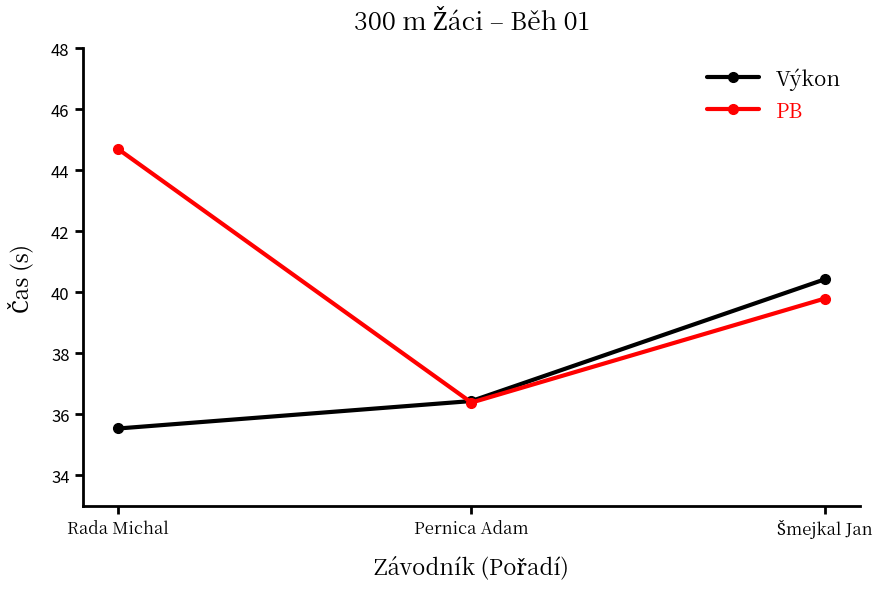

What is the value of the Výkon point at the 2nd from the left?

36.4